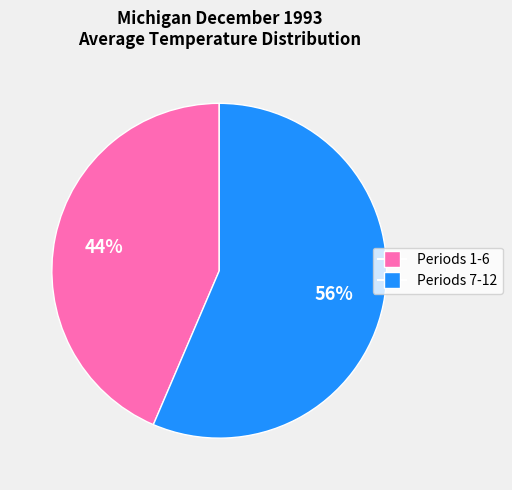

Count the number of slices in the pie.

2